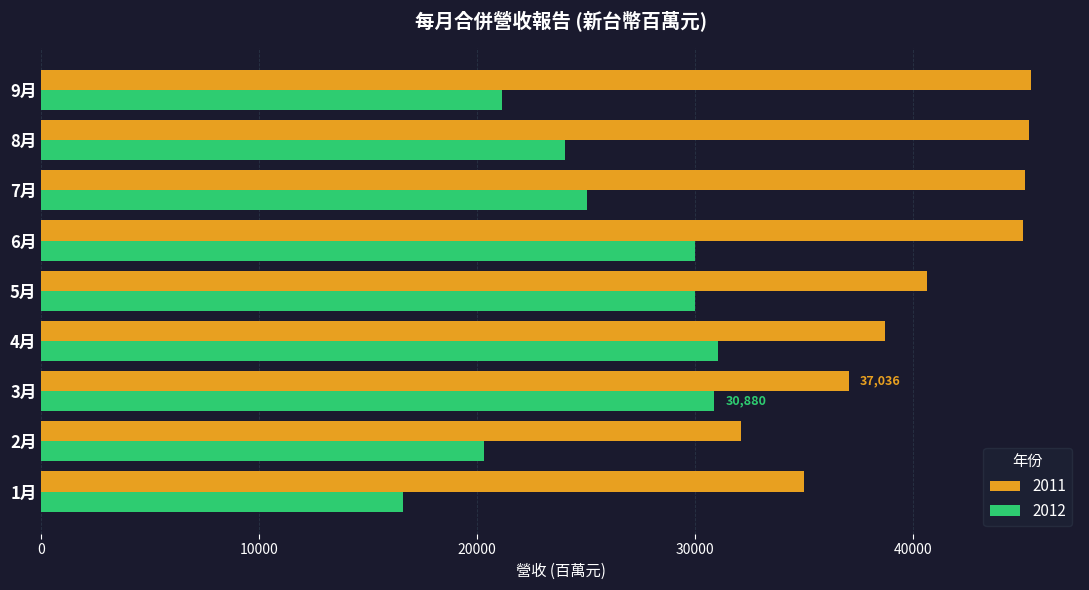

At which category is the sum across all series the highest?

6月